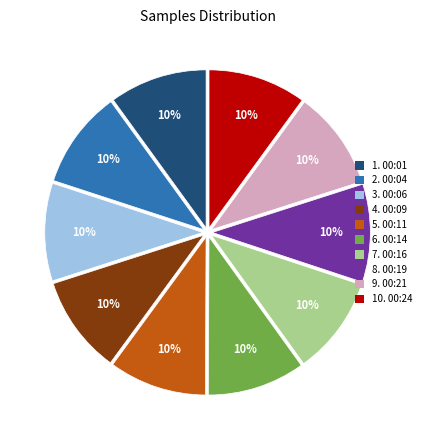

What percentage is the 4. 00:09 slice, to the nearest percent?

10%